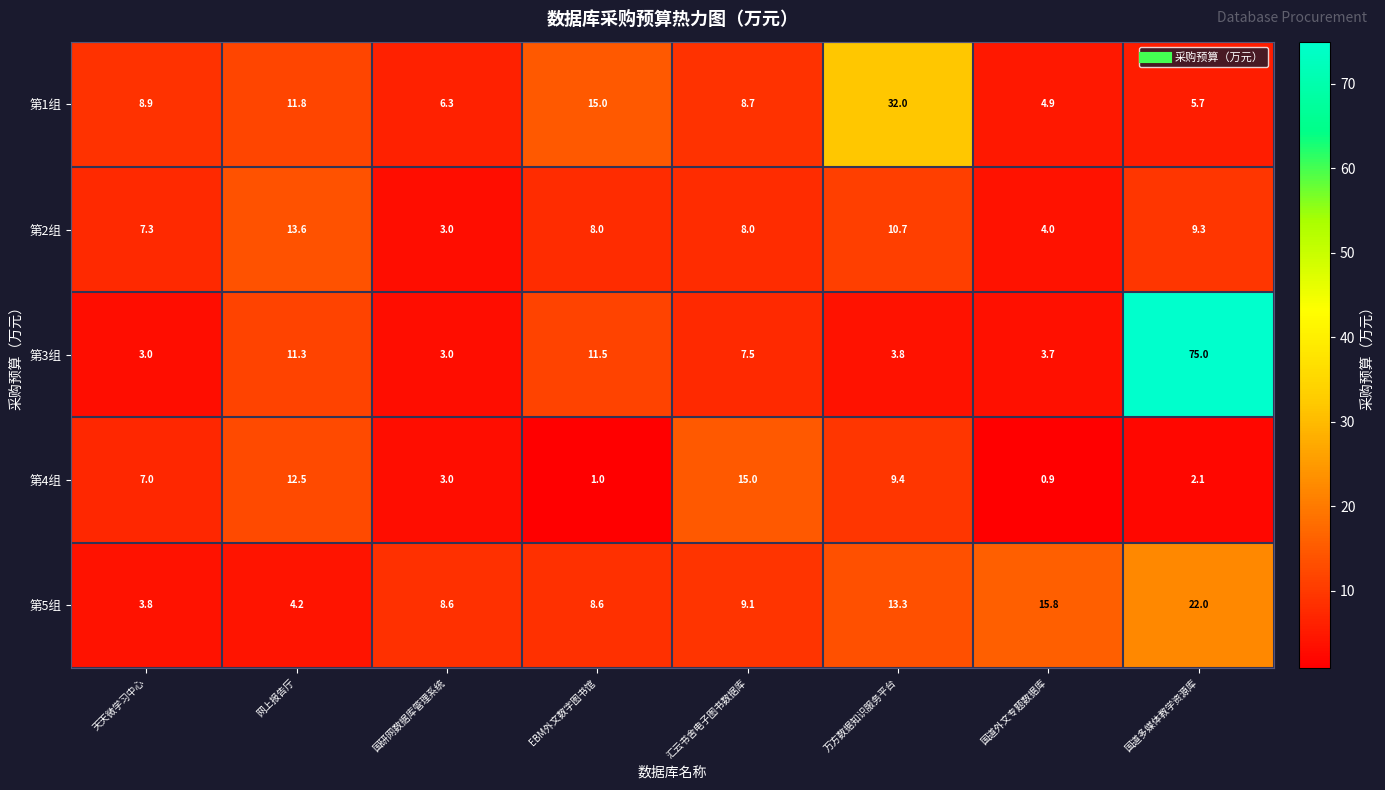

At which label does 第5组 first exceed 9?

汇云书舍电子图书数据库